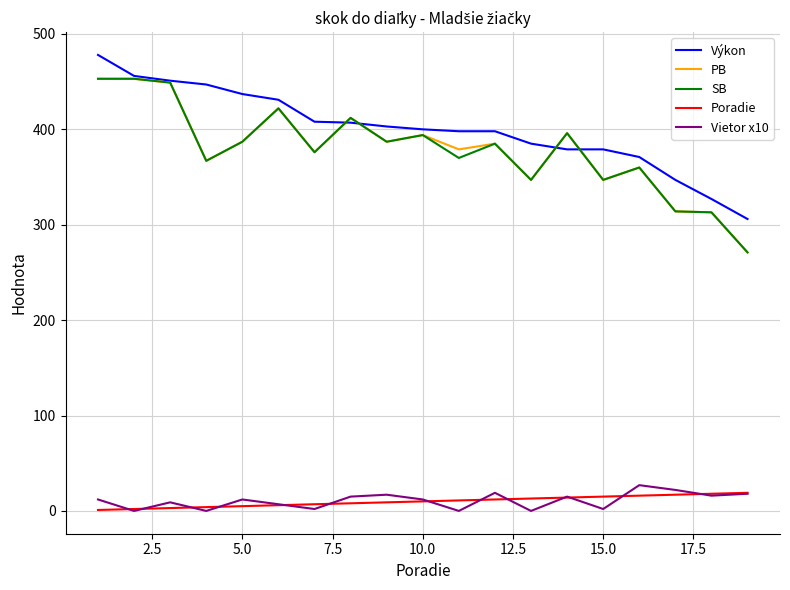

What is the maximum value for SB?

453